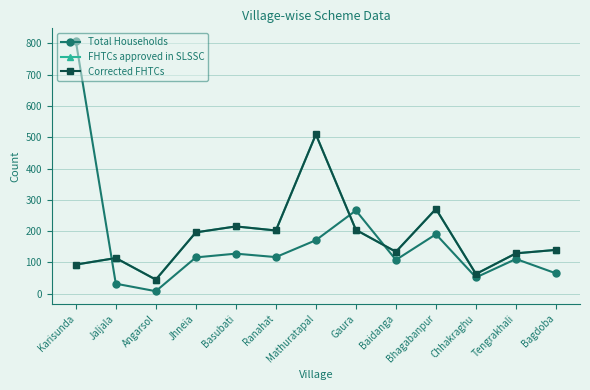

At which category does Corrected FHTCs reach its first local peak?

Jaljala